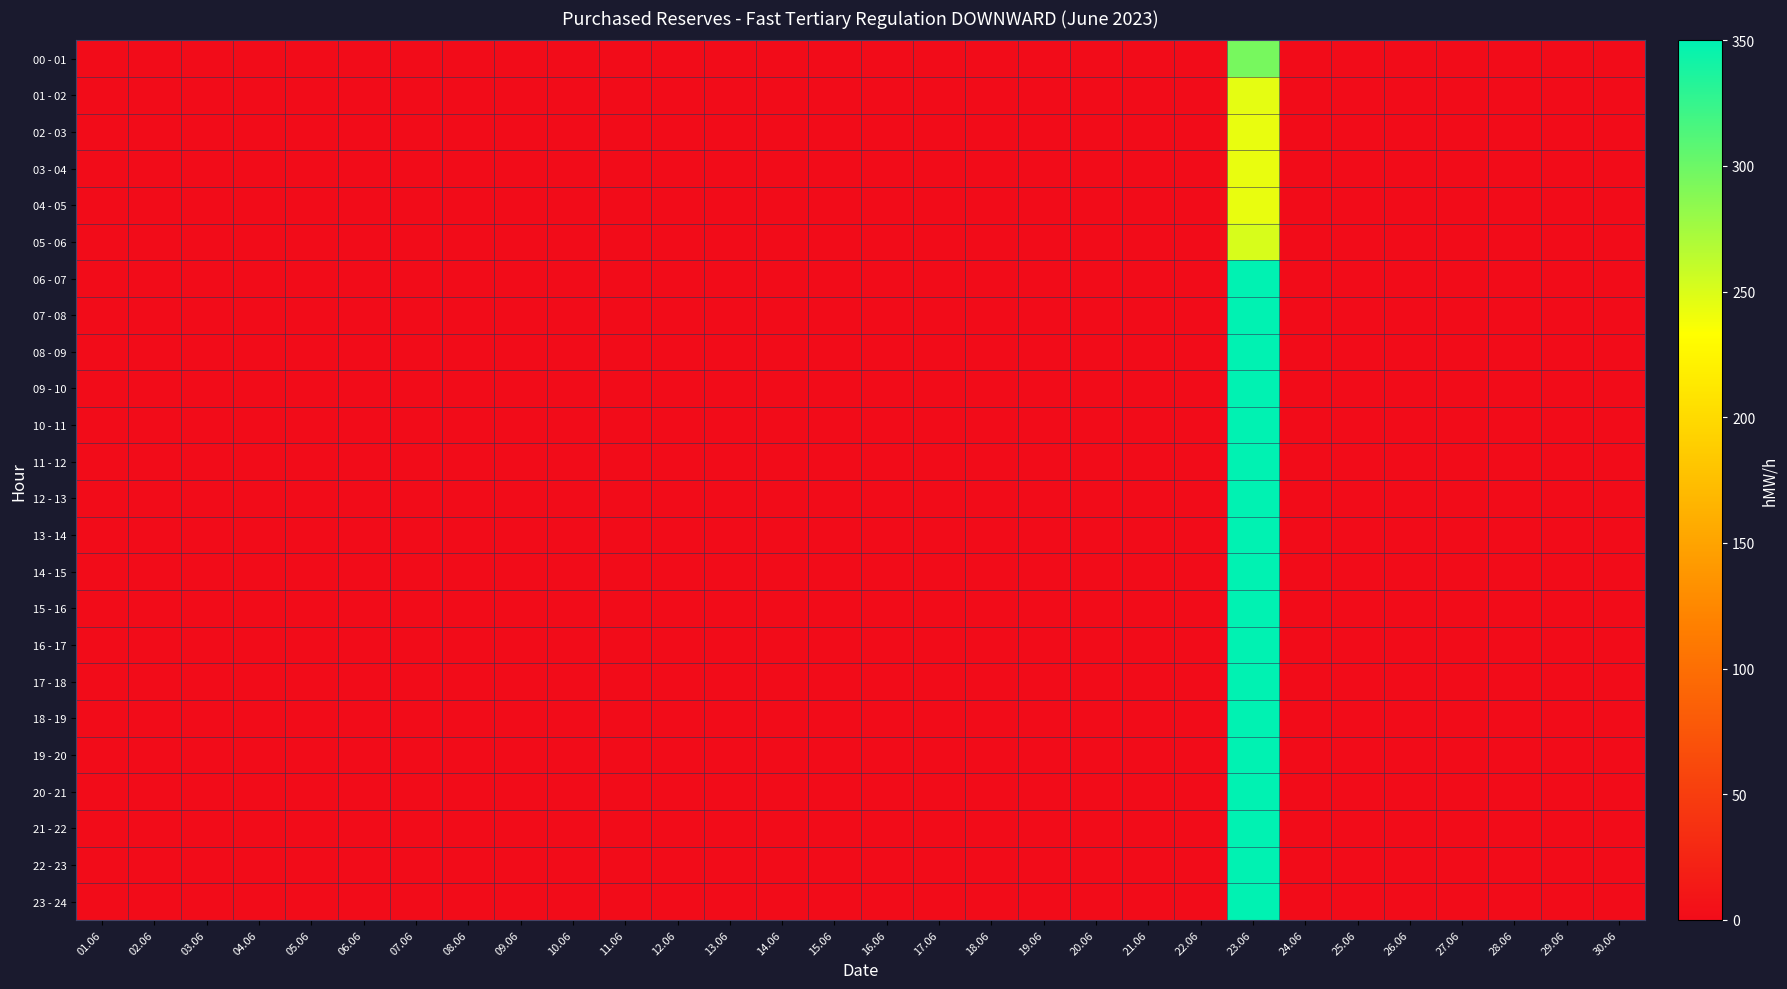

Reading left to right, transcribe all the data shown in this chart.

00 - 01: 01.06=0	02.06=0	03.06=0	04.06=0	05.06=0	06.06=0	07.06=0	08.06=0	09.06=0	10.06=0	11.06=0	12.06=0	13.06=0	14.06=0	15.06=0	16.06=0	17.06=0	18.06=0	19.06=0	20.06=0	21.06=0	22.06=0	23.06=295	24.06=0	25.06=0	26.06=0	27.06=0	28.06=0	29.06=0	30.06=0
01 - 02: 01.06=0	02.06=0	03.06=0	04.06=0	05.06=0	06.06=0	07.06=0	08.06=0	09.06=0	10.06=0	11.06=0	12.06=0	13.06=0	14.06=0	15.06=0	16.06=0	17.06=0	18.06=0	19.06=0	20.06=0	21.06=0	22.06=0	23.06=245	24.06=0	25.06=0	26.06=0	27.06=0	28.06=0	29.06=0	30.06=0
02 - 03: 01.06=0	02.06=0	03.06=0	04.06=0	05.06=0	06.06=0	07.06=0	08.06=0	09.06=0	10.06=0	11.06=0	12.06=0	13.06=0	14.06=0	15.06=0	16.06=0	17.06=0	18.06=0	19.06=0	20.06=0	21.06=0	22.06=0	23.06=243	24.06=0	25.06=0	26.06=0	27.06=0	28.06=0	29.06=0	30.06=0
03 - 04: 01.06=0	02.06=0	03.06=0	04.06=0	05.06=0	06.06=0	07.06=0	08.06=0	09.06=0	10.06=0	11.06=0	12.06=0	13.06=0	14.06=0	15.06=0	16.06=0	17.06=0	18.06=0	19.06=0	20.06=0	21.06=0	22.06=0	23.06=243	24.06=0	25.06=0	26.06=0	27.06=0	28.06=0	29.06=0	30.06=0
04 - 05: 01.06=0	02.06=0	03.06=0	04.06=0	05.06=0	06.06=0	07.06=0	08.06=0	09.06=0	10.06=0	11.06=0	12.06=0	13.06=0	14.06=0	15.06=0	16.06=0	17.06=0	18.06=0	19.06=0	20.06=0	21.06=0	22.06=0	23.06=243	24.06=0	25.06=0	26.06=0	27.06=0	28.06=0	29.06=0	30.06=0
05 - 06: 01.06=0	02.06=0	03.06=0	04.06=0	05.06=0	06.06=0	07.06=0	08.06=0	09.06=0	10.06=0	11.06=0	12.06=0	13.06=0	14.06=0	15.06=0	16.06=0	17.06=0	18.06=0	19.06=0	20.06=0	21.06=0	22.06=0	23.06=251	24.06=0	25.06=0	26.06=0	27.06=0	28.06=0	29.06=0	30.06=0
06 - 07: 01.06=0	02.06=0	03.06=0	04.06=0	05.06=0	06.06=0	07.06=0	08.06=0	09.06=0	10.06=0	11.06=0	12.06=0	13.06=0	14.06=0	15.06=0	16.06=0	17.06=0	18.06=0	19.06=0	20.06=0	21.06=0	22.06=0	23.06=350	24.06=0	25.06=0	26.06=0	27.06=0	28.06=0	29.06=0	30.06=0
07 - 08: 01.06=0	02.06=0	03.06=0	04.06=0	05.06=0	06.06=0	07.06=0	08.06=0	09.06=0	10.06=0	11.06=0	12.06=0	13.06=0	14.06=0	15.06=0	16.06=0	17.06=0	18.06=0	19.06=0	20.06=0	21.06=0	22.06=0	23.06=350	24.06=0	25.06=0	26.06=0	27.06=0	28.06=0	29.06=0	30.06=0
08 - 09: 01.06=0	02.06=0	03.06=0	04.06=0	05.06=0	06.06=0	07.06=0	08.06=0	09.06=0	10.06=0	11.06=0	12.06=0	13.06=0	14.06=0	15.06=0	16.06=0	17.06=0	18.06=0	19.06=0	20.06=0	21.06=0	22.06=0	23.06=350	24.06=0	25.06=0	26.06=0	27.06=0	28.06=0	29.06=0	30.06=0
09 - 10: 01.06=0	02.06=0	03.06=0	04.06=0	05.06=0	06.06=0	07.06=0	08.06=0	09.06=0	10.06=0	11.06=0	12.06=0	13.06=0	14.06=0	15.06=0	16.06=0	17.06=0	18.06=0	19.06=0	20.06=0	21.06=0	22.06=0	23.06=350	24.06=0	25.06=0	26.06=0	27.06=0	28.06=0	29.06=0	30.06=0
10 - 11: 01.06=0	02.06=0	03.06=0	04.06=0	05.06=0	06.06=0	07.06=0	08.06=0	09.06=0	10.06=0	11.06=0	12.06=0	13.06=0	14.06=0	15.06=0	16.06=0	17.06=0	18.06=0	19.06=0	20.06=0	21.06=0	22.06=0	23.06=350	24.06=0	25.06=0	26.06=0	27.06=0	28.06=0	29.06=0	30.06=0
11 - 12: 01.06=0	02.06=0	03.06=0	04.06=0	05.06=0	06.06=0	07.06=0	08.06=0	09.06=0	10.06=0	11.06=0	12.06=0	13.06=0	14.06=0	15.06=0	16.06=0	17.06=0	18.06=0	19.06=0	20.06=0	21.06=0	22.06=0	23.06=350	24.06=0	25.06=0	26.06=0	27.06=0	28.06=0	29.06=0	30.06=0
12 - 13: 01.06=0	02.06=0	03.06=0	04.06=0	05.06=0	06.06=0	07.06=0	08.06=0	09.06=0	10.06=0	11.06=0	12.06=0	13.06=0	14.06=0	15.06=0	16.06=0	17.06=0	18.06=0	19.06=0	20.06=0	21.06=0	22.06=0	23.06=350	24.06=0	25.06=0	26.06=0	27.06=0	28.06=0	29.06=0	30.06=0
13 - 14: 01.06=0	02.06=0	03.06=0	04.06=0	05.06=0	06.06=0	07.06=0	08.06=0	09.06=0	10.06=0	11.06=0	12.06=0	13.06=0	14.06=0	15.06=0	16.06=0	17.06=0	18.06=0	19.06=0	20.06=0	21.06=0	22.06=0	23.06=350	24.06=0	25.06=0	26.06=0	27.06=0	28.06=0	29.06=0	30.06=0
14 - 15: 01.06=0	02.06=0	03.06=0	04.06=0	05.06=0	06.06=0	07.06=0	08.06=0	09.06=0	10.06=0	11.06=0	12.06=0	13.06=0	14.06=0	15.06=0	16.06=0	17.06=0	18.06=0	19.06=0	20.06=0	21.06=0	22.06=0	23.06=350	24.06=0	25.06=0	26.06=0	27.06=0	28.06=0	29.06=0	30.06=0
15 - 16: 01.06=0	02.06=0	03.06=0	04.06=0	05.06=0	06.06=0	07.06=0	08.06=0	09.06=0	10.06=0	11.06=0	12.06=0	13.06=0	14.06=0	15.06=0	16.06=0	17.06=0	18.06=0	19.06=0	20.06=0	21.06=0	22.06=0	23.06=350	24.06=0	25.06=0	26.06=0	27.06=0	28.06=0	29.06=0	30.06=0
16 - 17: 01.06=0	02.06=0	03.06=0	04.06=0	05.06=0	06.06=0	07.06=0	08.06=0	09.06=0	10.06=0	11.06=0	12.06=0	13.06=0	14.06=0	15.06=0	16.06=0	17.06=0	18.06=0	19.06=0	20.06=0	21.06=0	22.06=0	23.06=350	24.06=0	25.06=0	26.06=0	27.06=0	28.06=0	29.06=0	30.06=0
17 - 18: 01.06=0	02.06=0	03.06=0	04.06=0	05.06=0	06.06=0	07.06=0	08.06=0	09.06=0	10.06=0	11.06=0	12.06=0	13.06=0	14.06=0	15.06=0	16.06=0	17.06=0	18.06=0	19.06=0	20.06=0	21.06=0	22.06=0	23.06=350	24.06=0	25.06=0	26.06=0	27.06=0	28.06=0	29.06=0	30.06=0
18 - 19: 01.06=0	02.06=0	03.06=0	04.06=0	05.06=0	06.06=0	07.06=0	08.06=0	09.06=0	10.06=0	11.06=0	12.06=0	13.06=0	14.06=0	15.06=0	16.06=0	17.06=0	18.06=0	19.06=0	20.06=0	21.06=0	22.06=0	23.06=350	24.06=0	25.06=0	26.06=0	27.06=0	28.06=0	29.06=0	30.06=0
19 - 20: 01.06=0	02.06=0	03.06=0	04.06=0	05.06=0	06.06=0	07.06=0	08.06=0	09.06=0	10.06=0	11.06=0	12.06=0	13.06=0	14.06=0	15.06=0	16.06=0	17.06=0	18.06=0	19.06=0	20.06=0	21.06=0	22.06=0	23.06=350	24.06=0	25.06=0	26.06=0	27.06=0	28.06=0	29.06=0	30.06=0
20 - 21: 01.06=0	02.06=0	03.06=0	04.06=0	05.06=0	06.06=0	07.06=0	08.06=0	09.06=0	10.06=0	11.06=0	12.06=0	13.06=0	14.06=0	15.06=0	16.06=0	17.06=0	18.06=0	19.06=0	20.06=0	21.06=0	22.06=0	23.06=350	24.06=0	25.06=0	26.06=0	27.06=0	28.06=0	29.06=0	30.06=0
21 - 22: 01.06=0	02.06=0	03.06=0	04.06=0	05.06=0	06.06=0	07.06=0	08.06=0	09.06=0	10.06=0	11.06=0	12.06=0	13.06=0	14.06=0	15.06=0	16.06=0	17.06=0	18.06=0	19.06=0	20.06=0	21.06=0	22.06=0	23.06=350	24.06=0	25.06=0	26.06=0	27.06=0	28.06=0	29.06=0	30.06=0
22 - 23: 01.06=0	02.06=0	03.06=0	04.06=0	05.06=0	06.06=0	07.06=0	08.06=0	09.06=0	10.06=0	11.06=0	12.06=0	13.06=0	14.06=0	15.06=0	16.06=0	17.06=0	18.06=0	19.06=0	20.06=0	21.06=0	22.06=0	23.06=350	24.06=0	25.06=0	26.06=0	27.06=0	28.06=0	29.06=0	30.06=0
23 - 24: 01.06=0	02.06=0	03.06=0	04.06=0	05.06=0	06.06=0	07.06=0	08.06=0	09.06=0	10.06=0	11.06=0	12.06=0	13.06=0	14.06=0	15.06=0	16.06=0	17.06=0	18.06=0	19.06=0	20.06=0	21.06=0	22.06=0	23.06=350	24.06=0	25.06=0	26.06=0	27.06=0	28.06=0	29.06=0	30.06=0